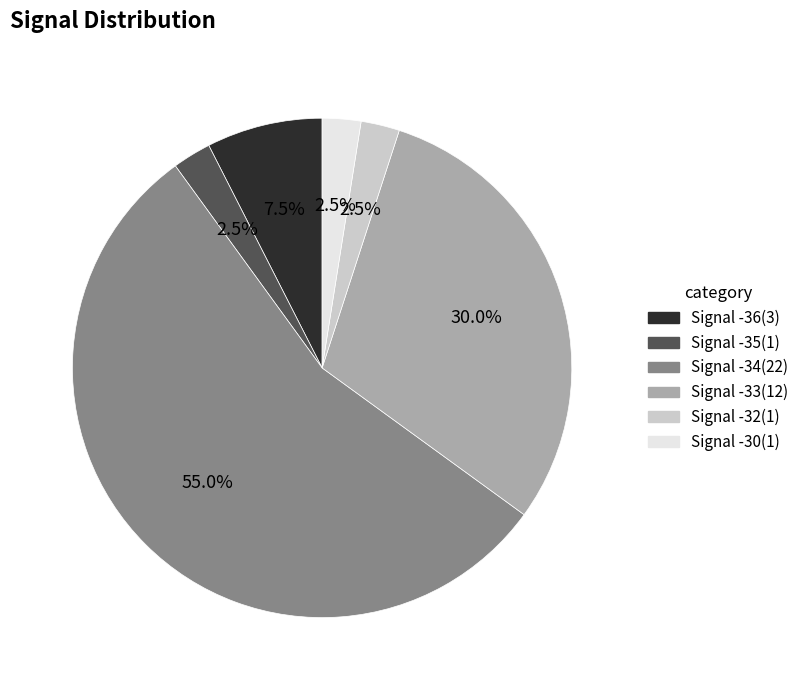

How many segments does this pie chart have?

6